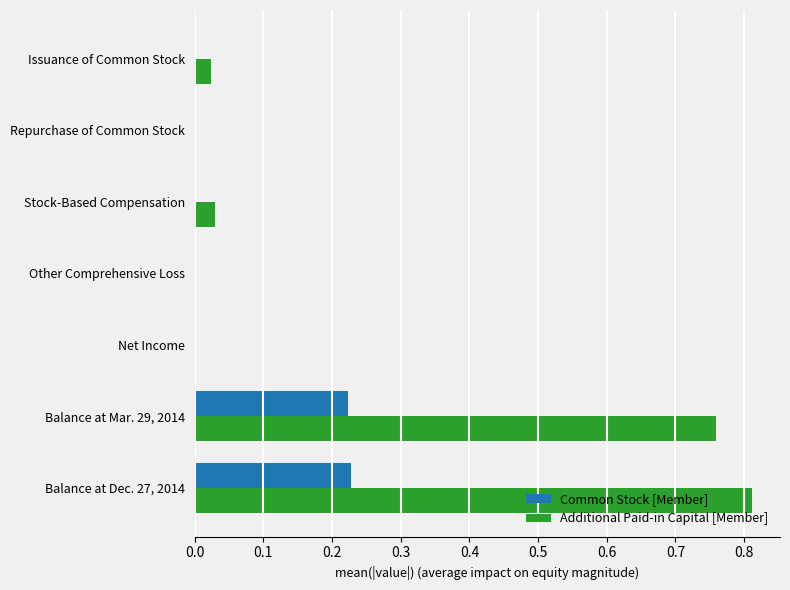

How many distinct data groups are displayed?

2